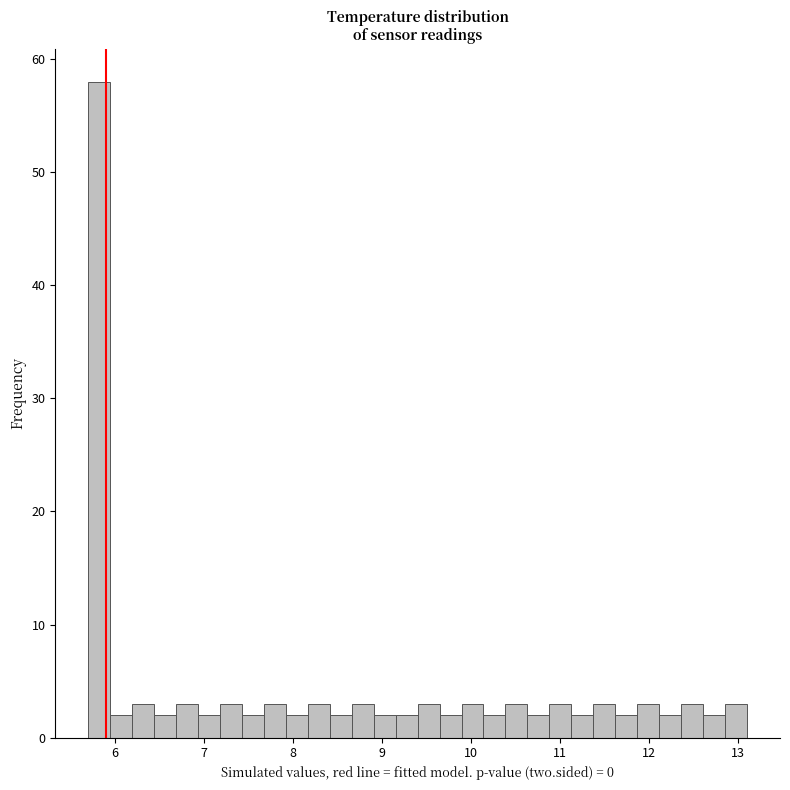

Read against the x-axis, roughly where is the centre of the tallest bar?

5.8